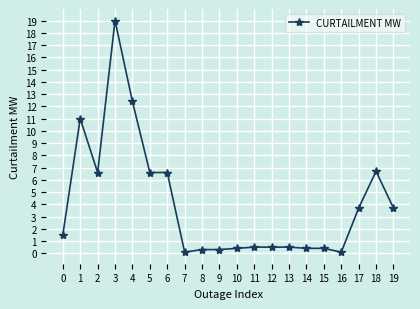

Where is the first local minimum?

2